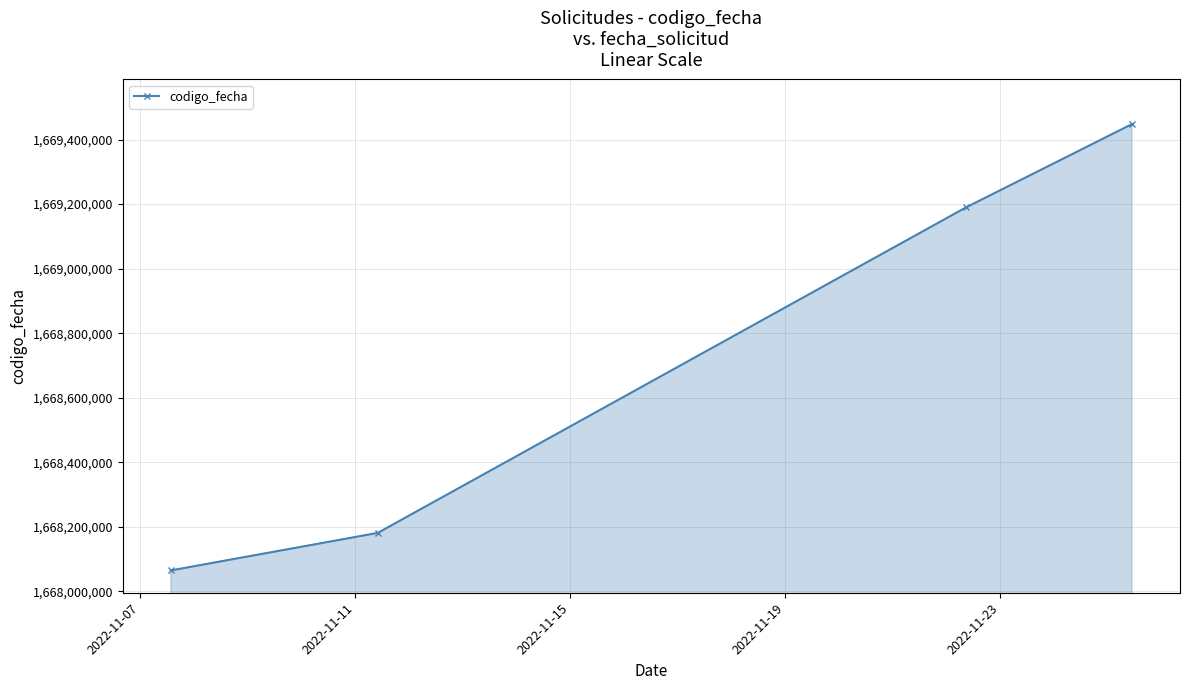

What is the maximum value shown in the chart?

1669447856